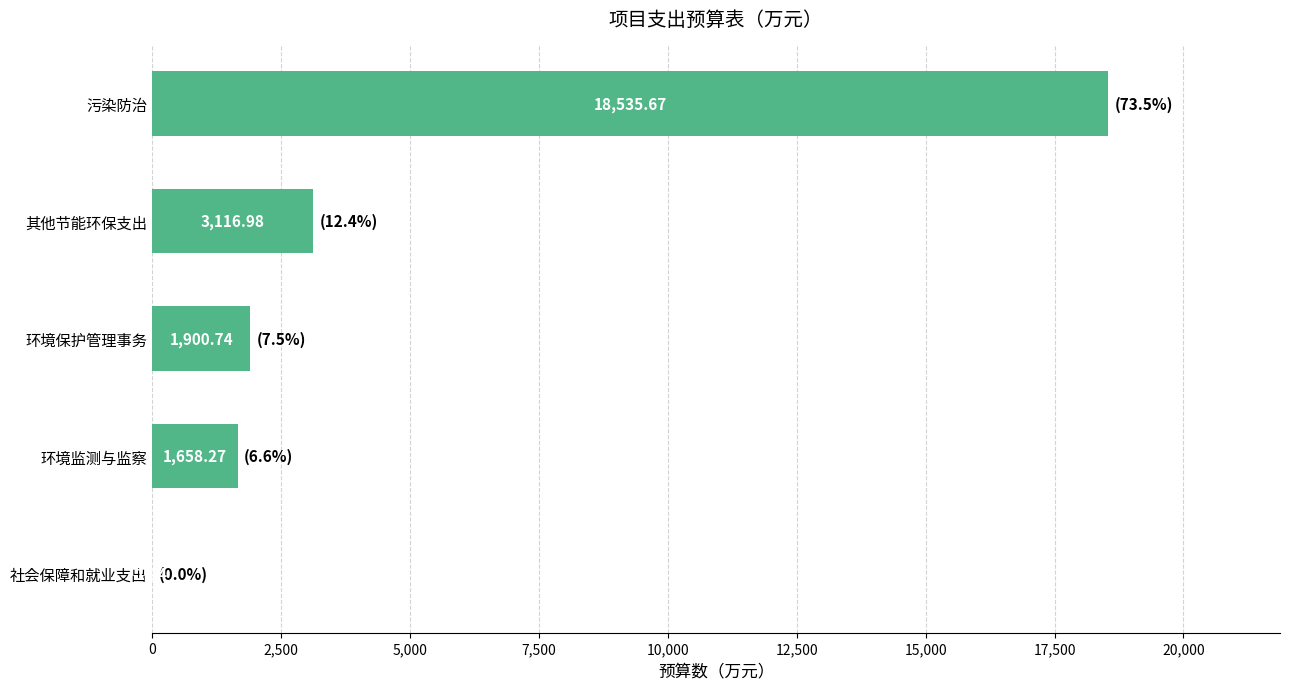

Where is the data nearest to the value 9268?

其他节能环保支出